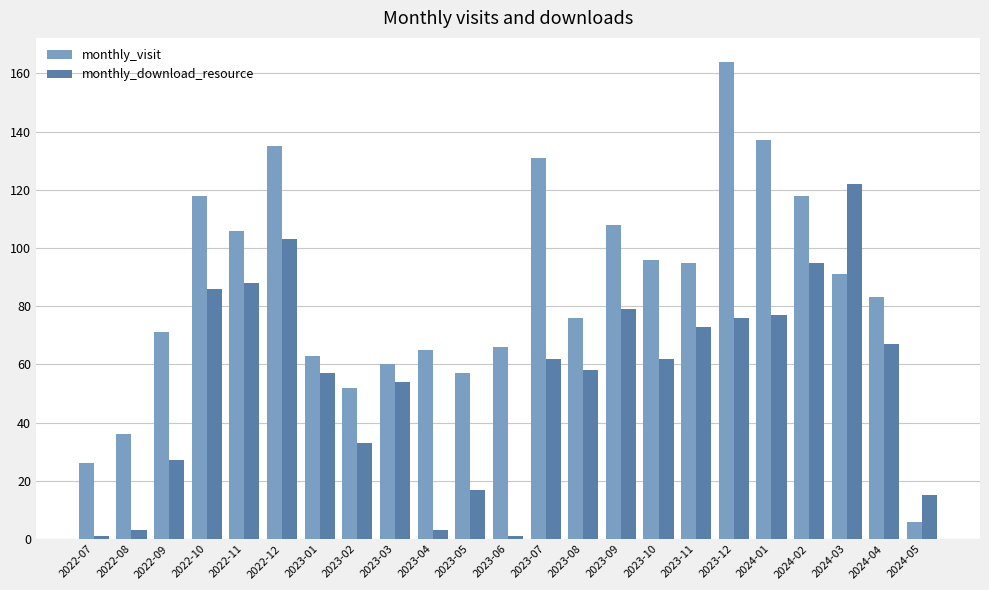

Which series has the largest range (max minus min)?

monthly_visit